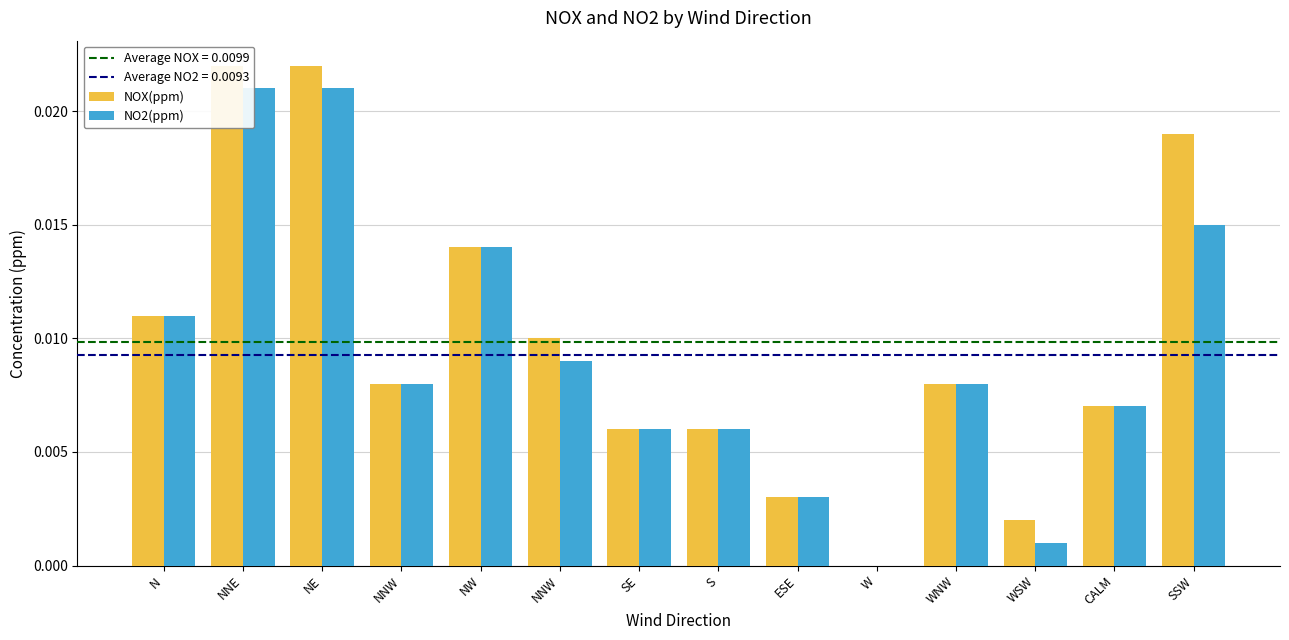

What are all the series names shown in the legend?

NOX(ppm), NO2(ppm)